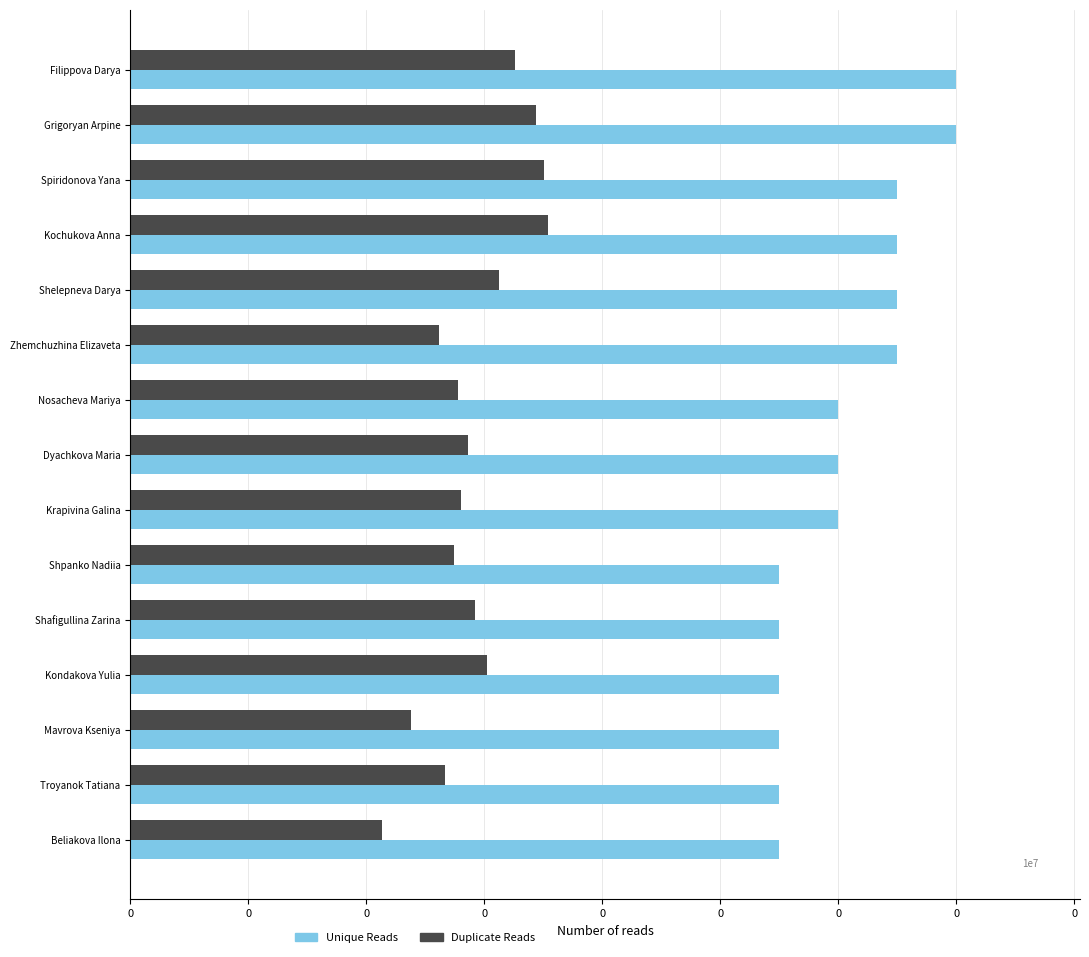

What is the average value of the Duplicate Reads series?

1460400